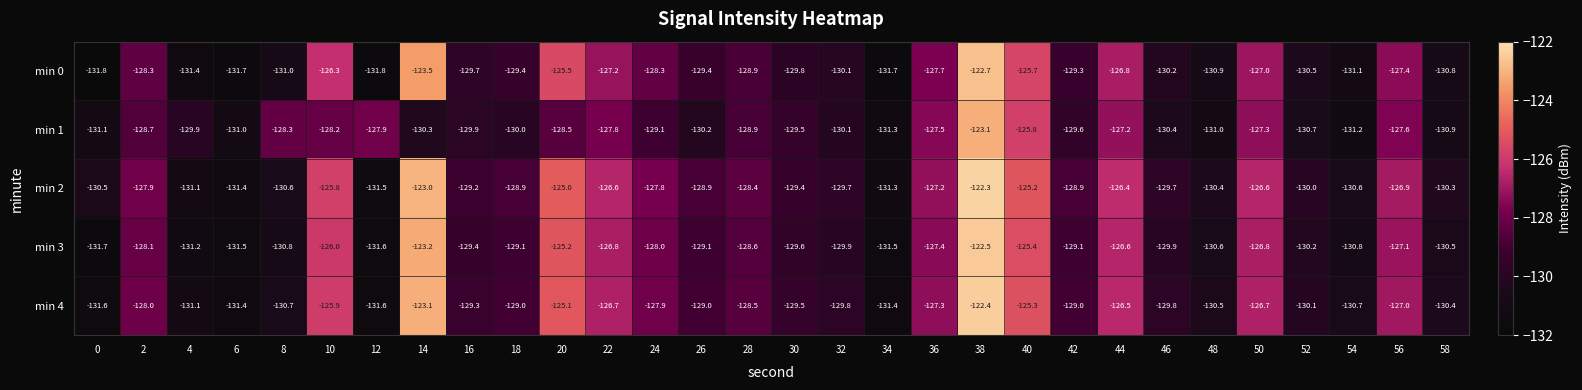

At 58, list the series in order from smallest to largest.

min 1, min 0, min 3, min 4, min 2